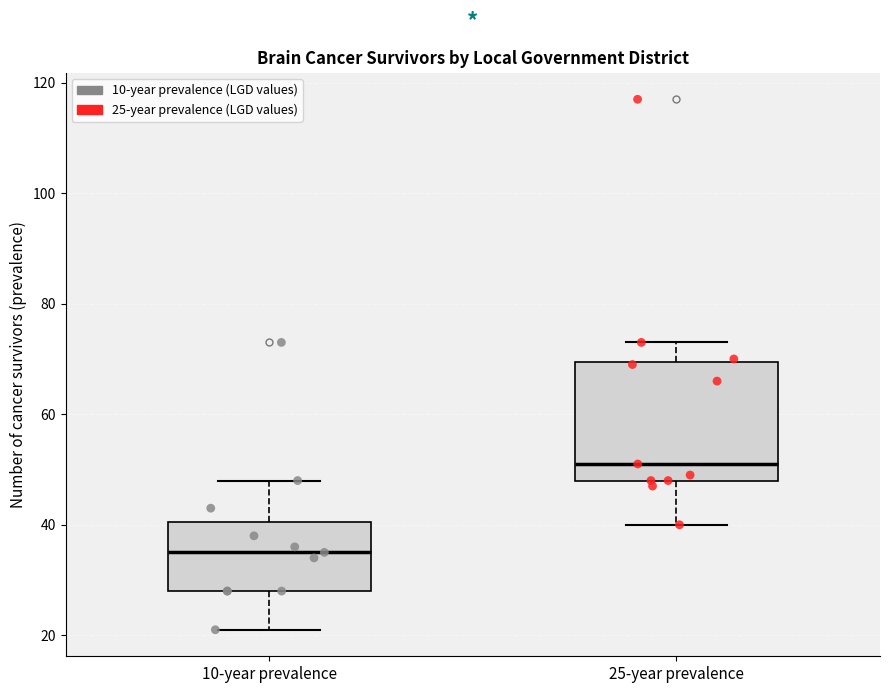

Which box has the lowest median line?

10-year prevalence